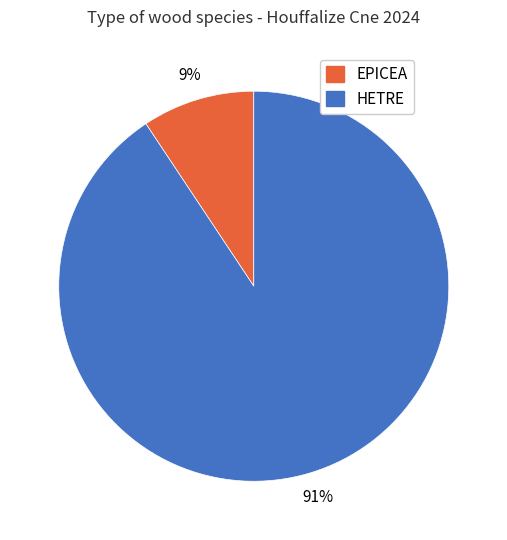

Is HETRE the majority of the pie?

Yes